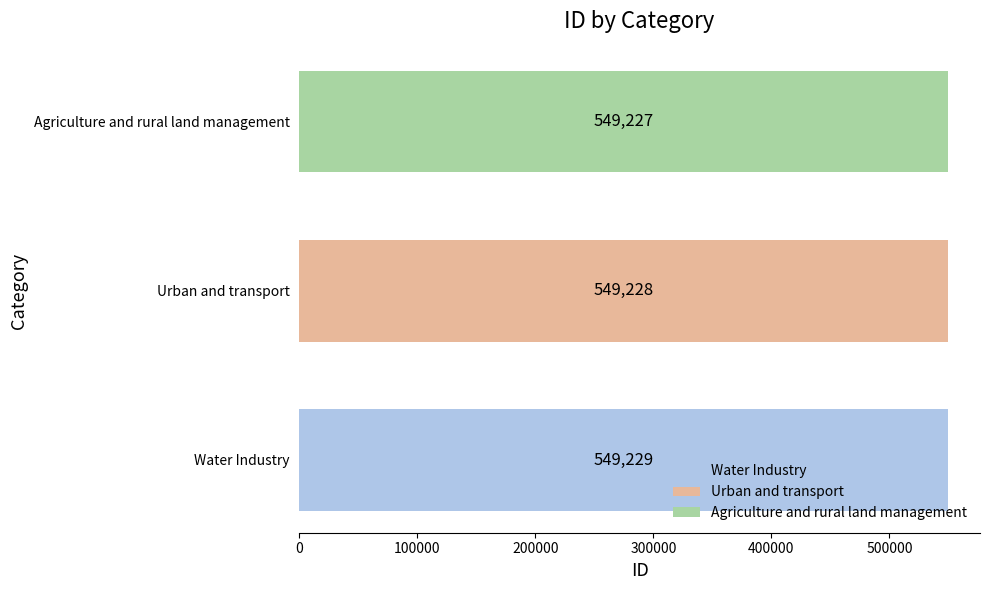

What is the difference between the values at Agriculture and rural land management and Urban and transport?

1